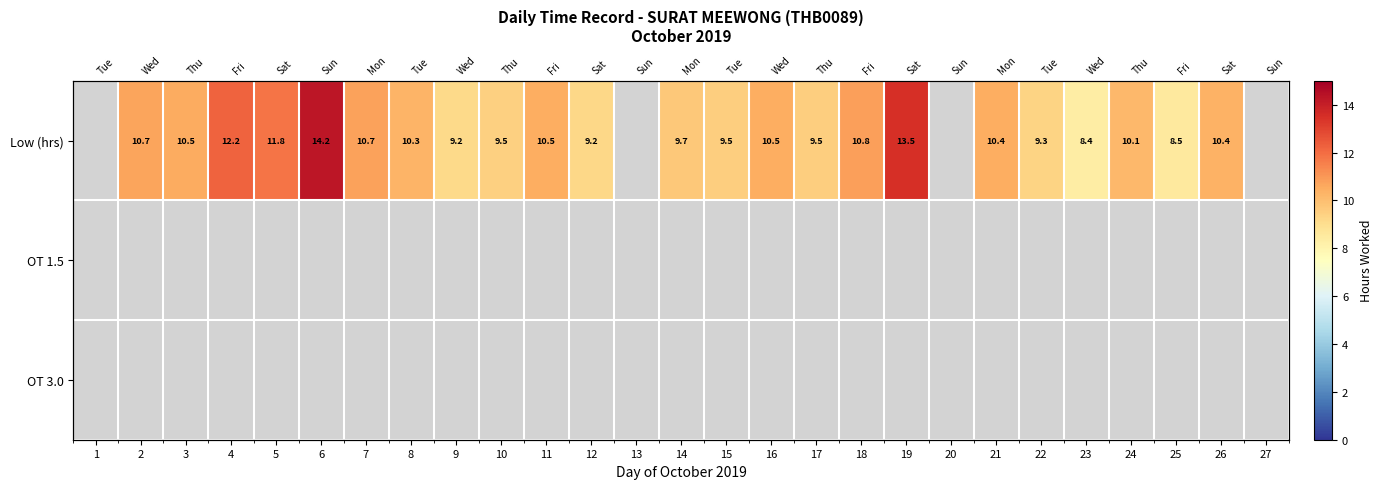

What is the greatest value displayed?

14.2